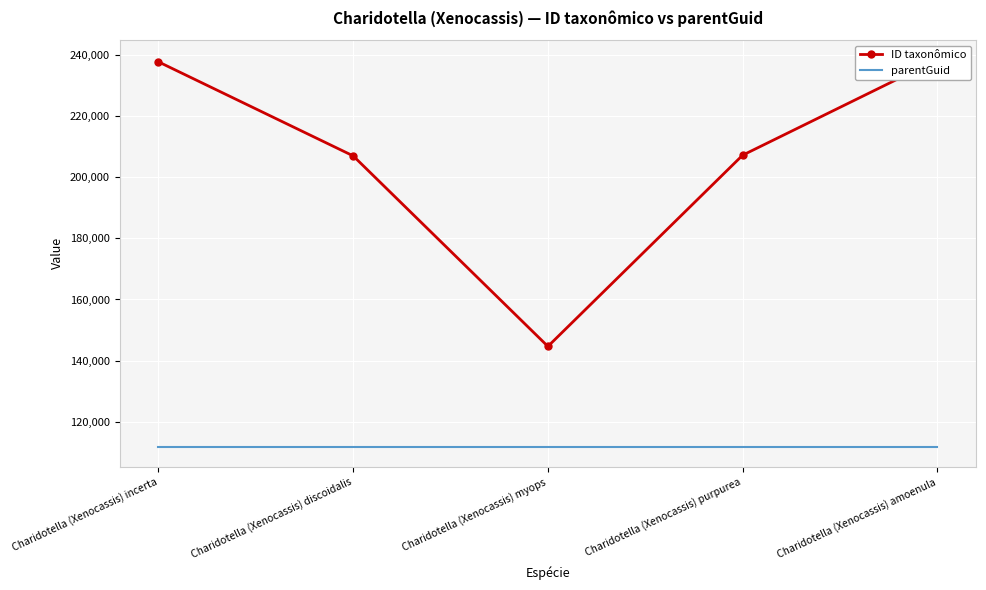

Where is the first local minimum for ID taxonômico?

Charidotella (Xenocassis) myops